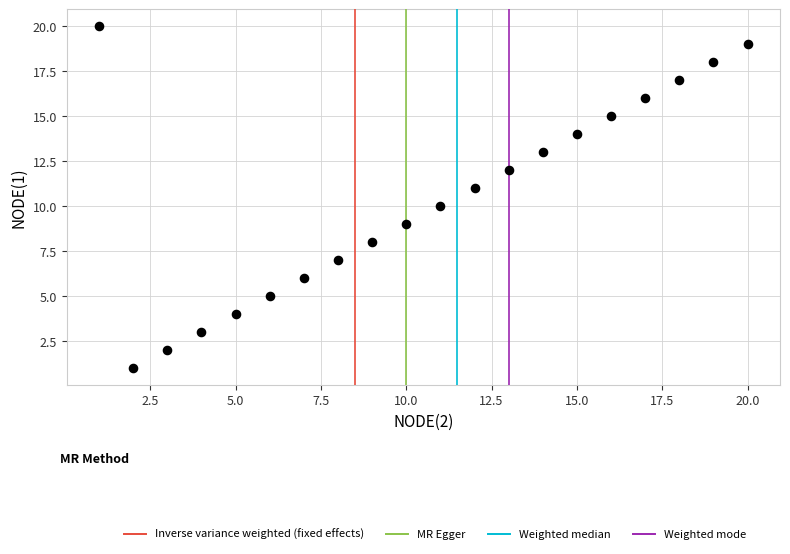

What is the range of Y values (max minus min)?

19